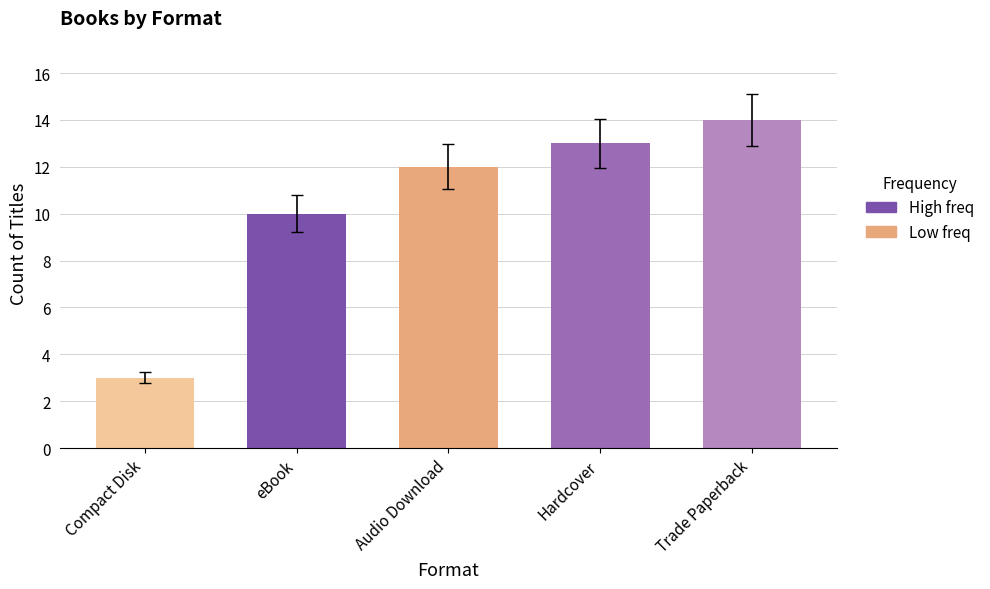

How many bars are there in total?

5